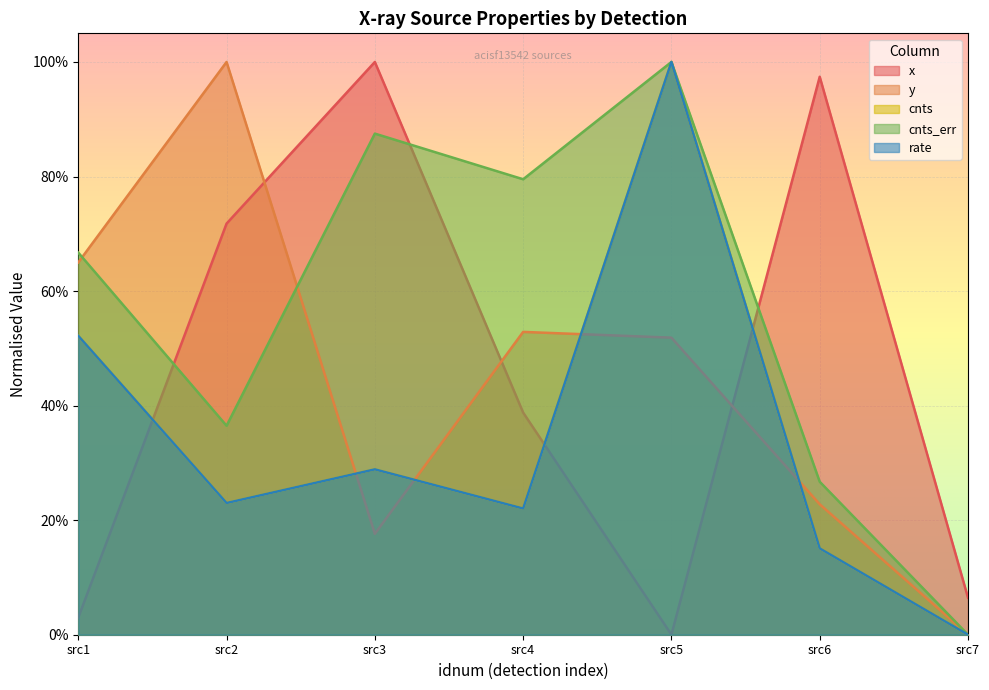

At which category does x reach its first local peak?

src3